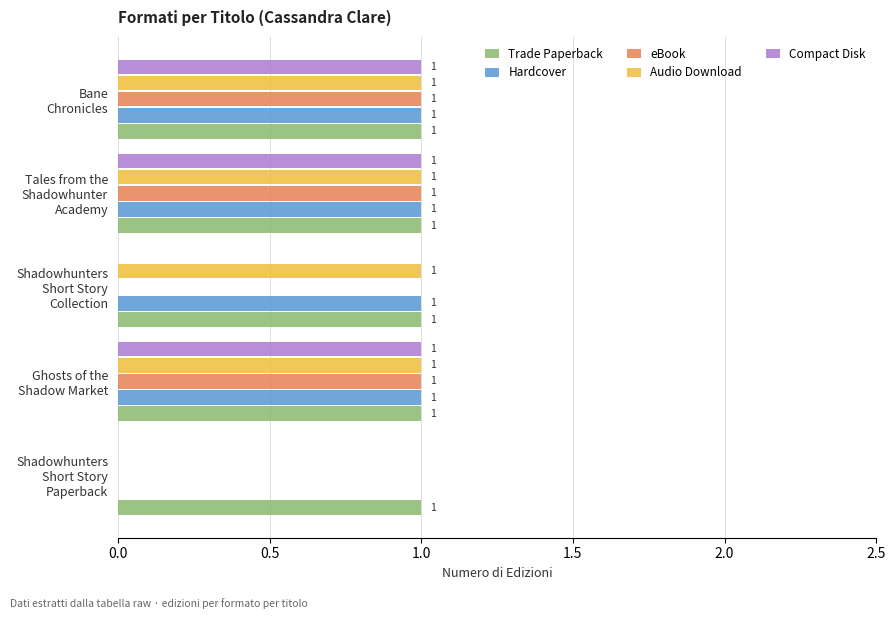

How many Hardcover values are between 1 and 2?

4